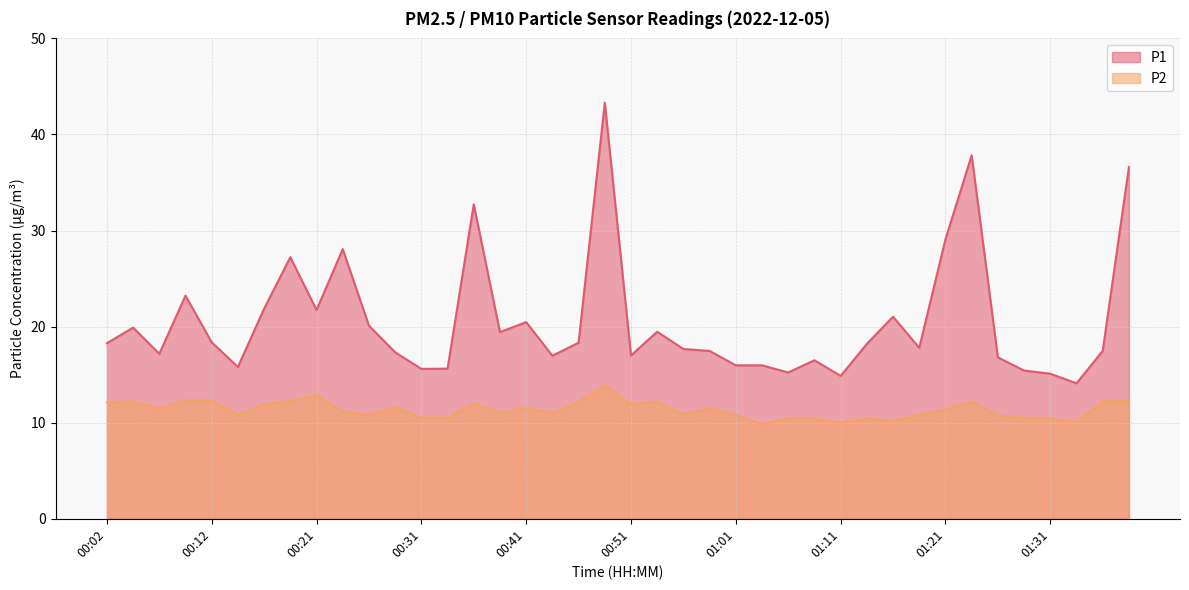

Rank the categories by P1 value from highest to lowest.

00:48, 01:23, 01:38, 00:36, 01:21, 00:24, 00:19, 00:09, 00:16, 00:21, 01:16, 00:41, 00:26, 00:04, 00:53, 00:39, 00:12, 00:46, 00:02, 01:13, 01:18, 00:56, 00:58, 01:36, 00:29, 00:07, 00:51, 00:44, 01:26, 01:08, 01:01, 01:03, 00:14, 00:34, 00:31, 01:28, 01:06, 01:31, 01:11, 01:33